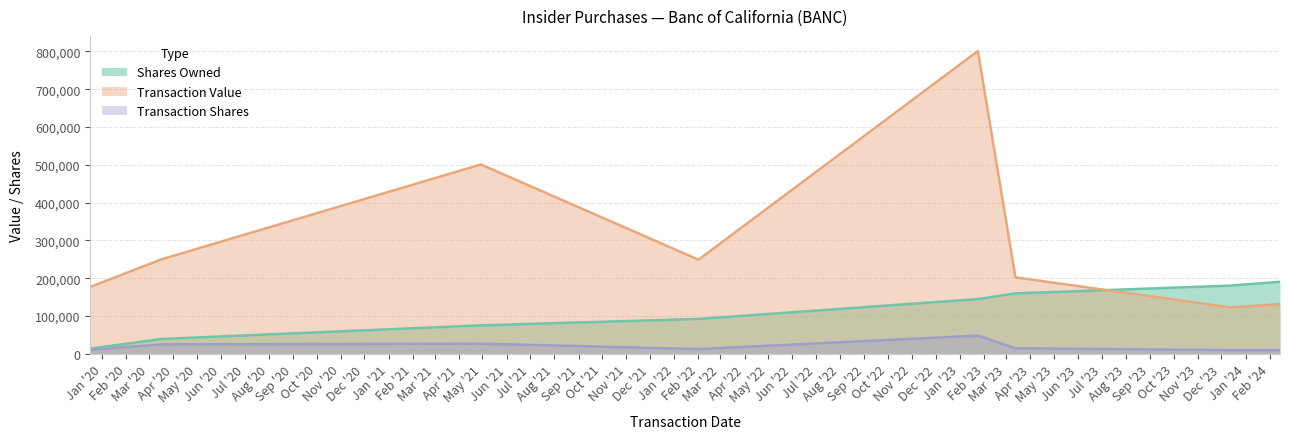

What are all the series names shown in the legend?

Shares Owned, Transaction Value, Transaction Shares